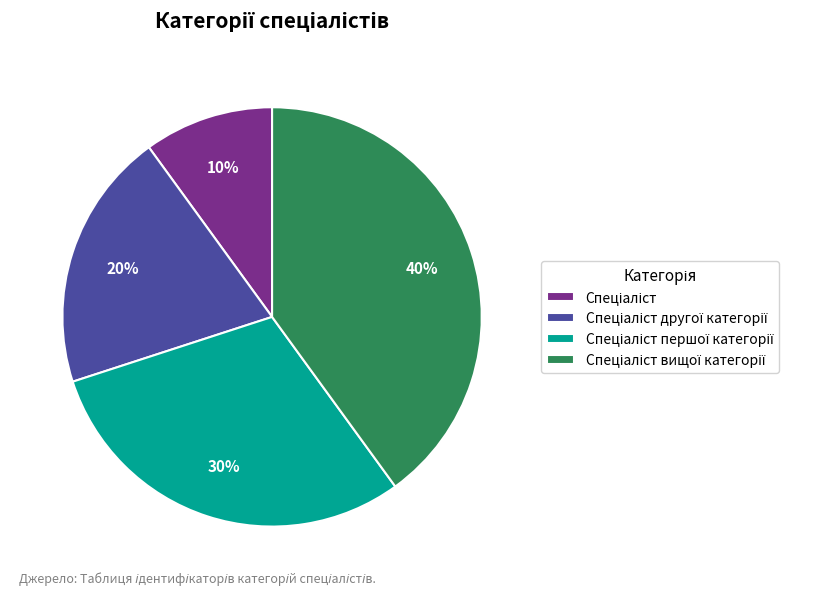

Is there a majority slice in this chart?

No